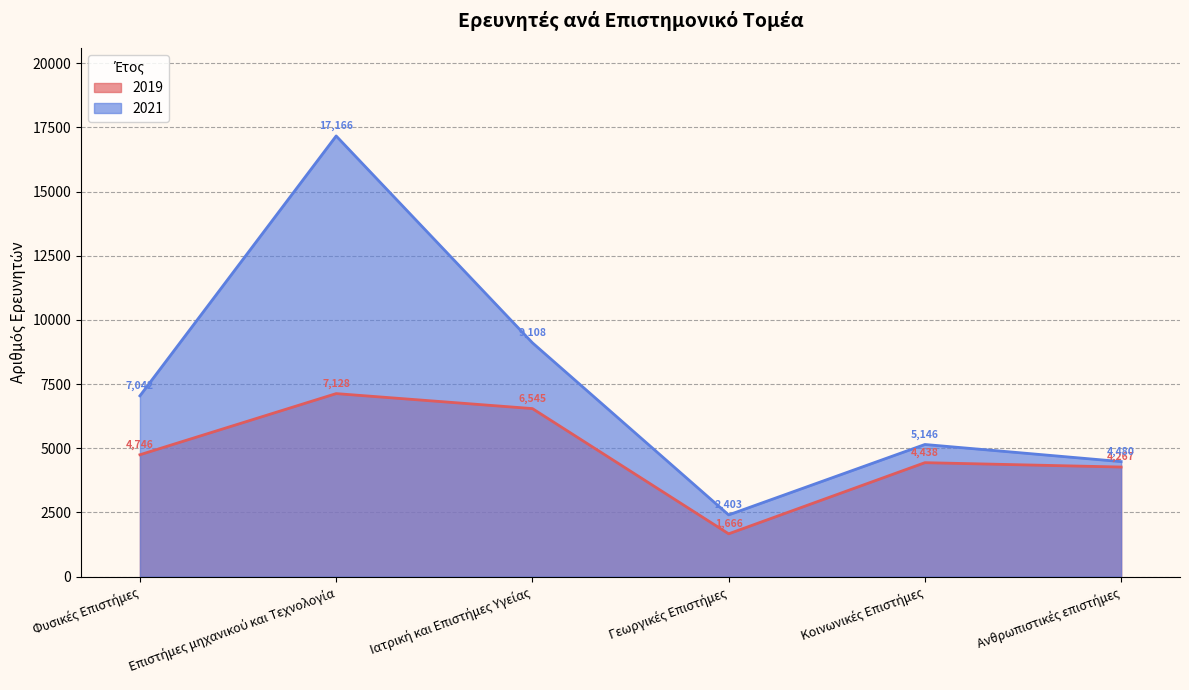

At Φυσικές Επιστήμες, list the series in order from smallest to largest.

2019, 2021